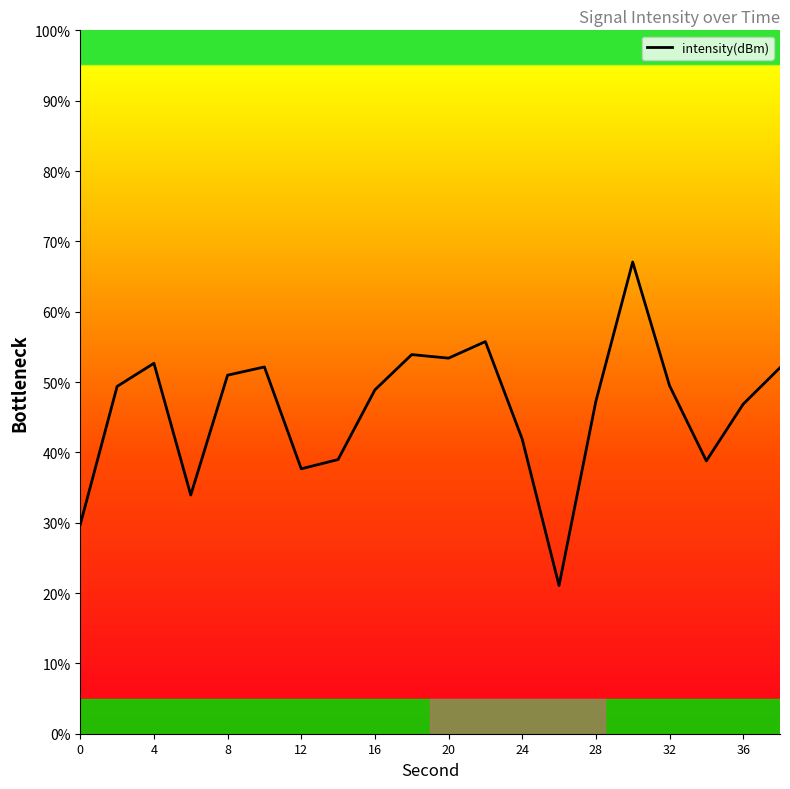

Count the number of categories in the chart.

20